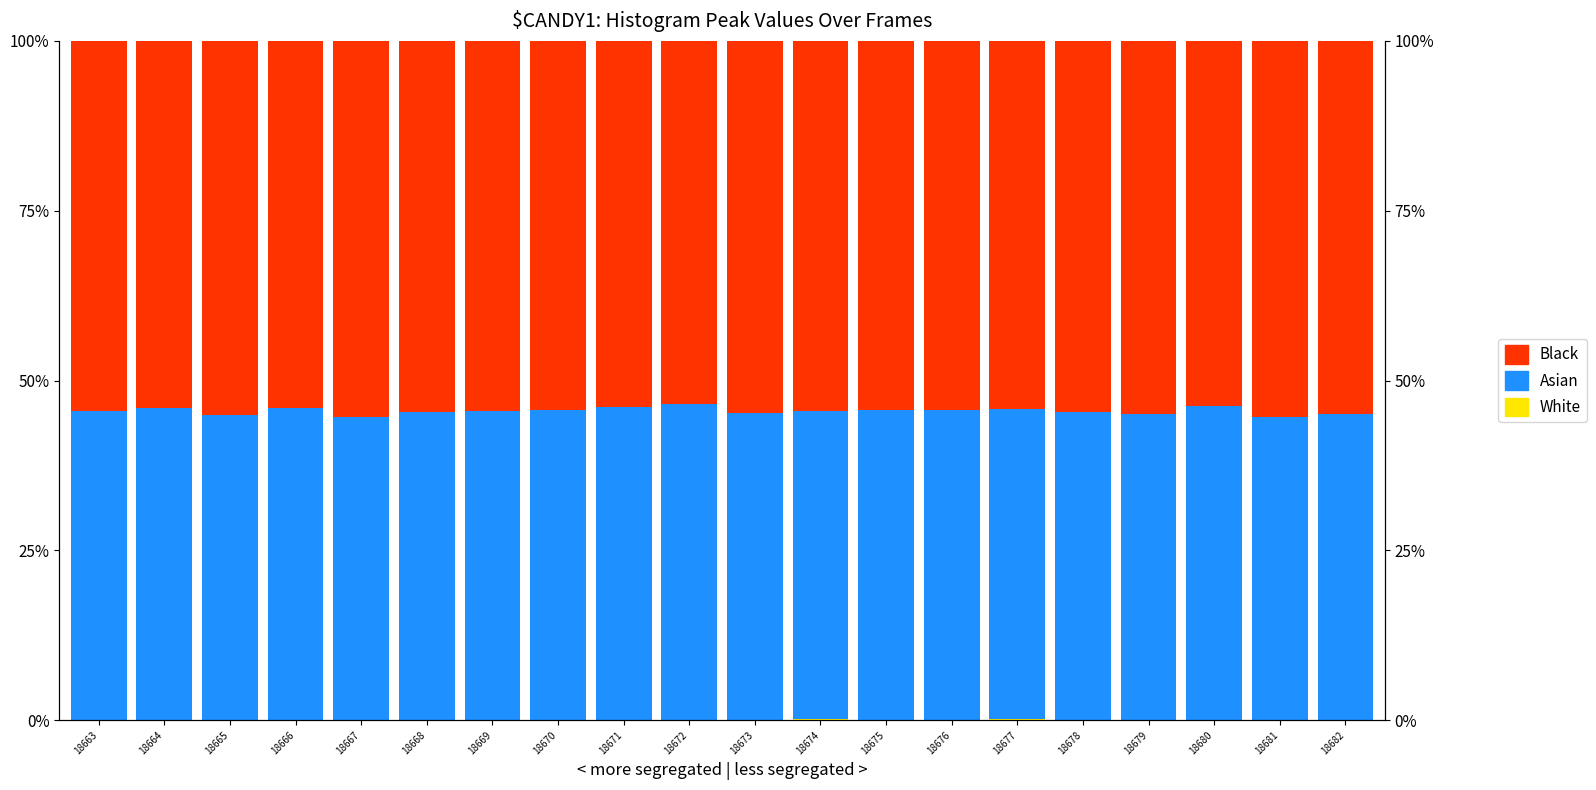

Which series has the widest spread of values?

Black